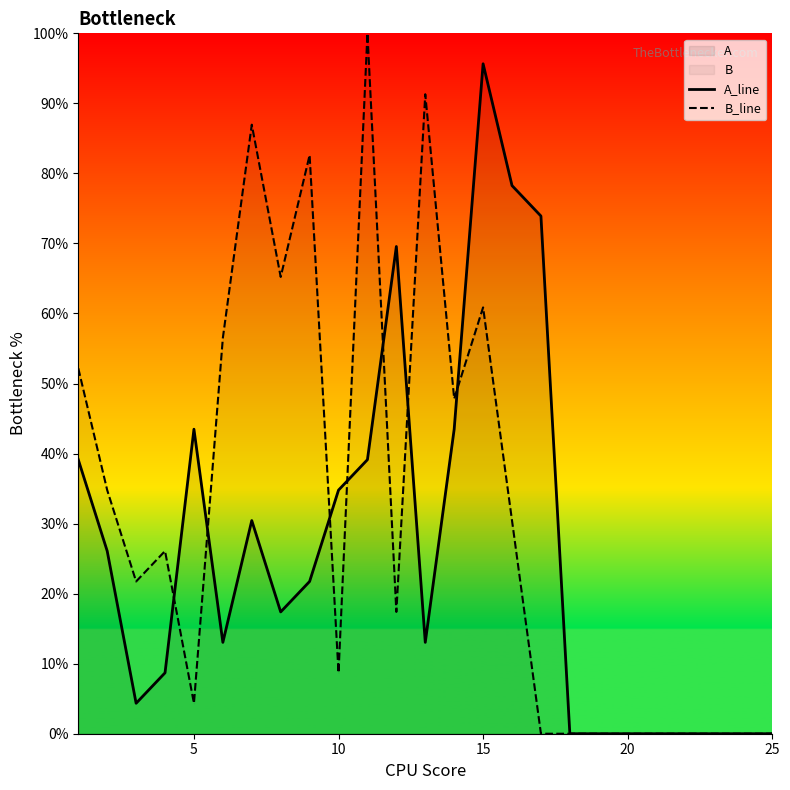

True or false: B_line has more than 0 interior local peaks.

True